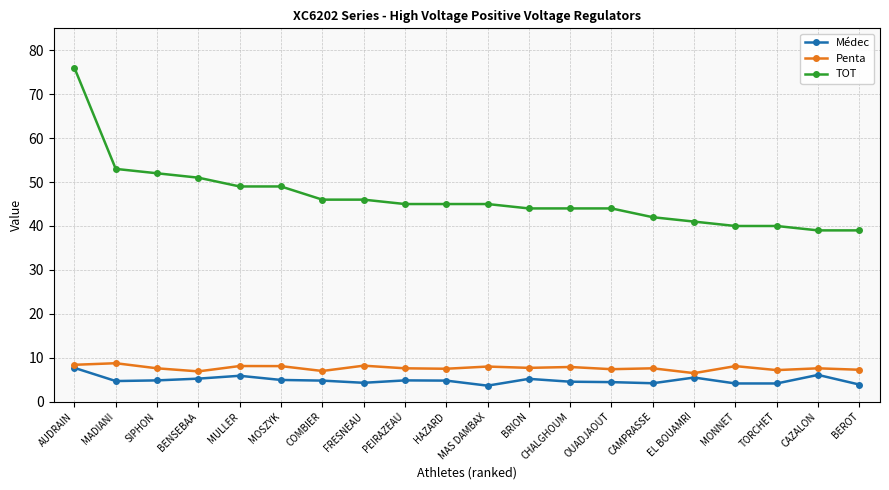

At which category does the chart reach its peak across all series?

AUDRAIN